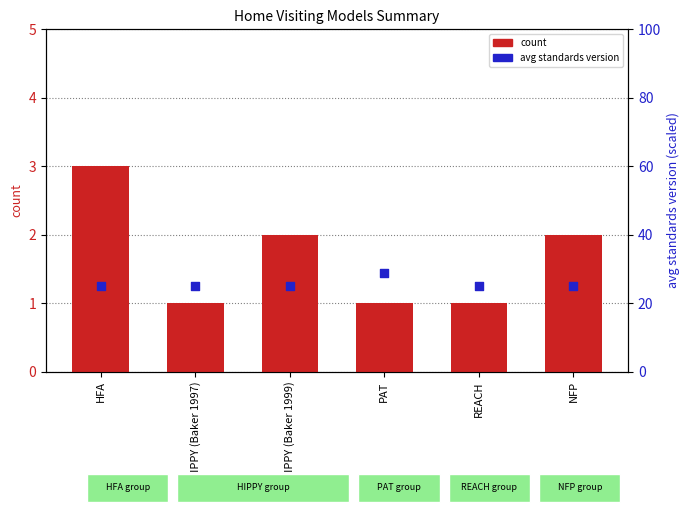

What are all the series names shown in the legend?

count, avg standards version